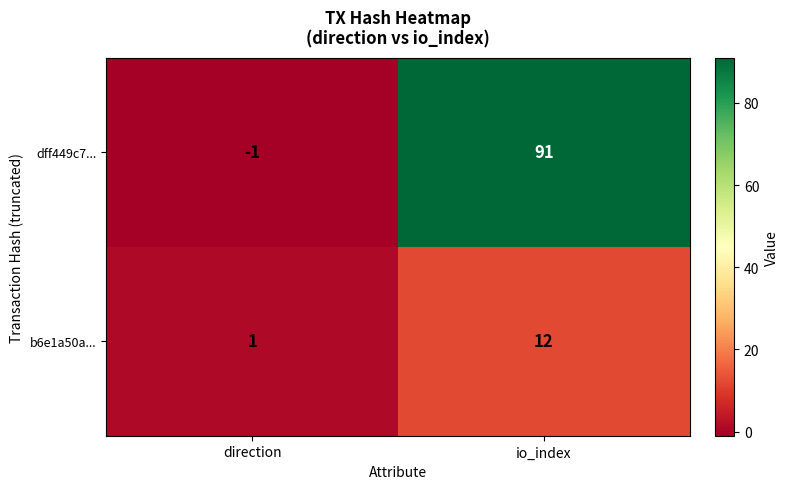

How many values in the dff449c7... series are below 91?

1